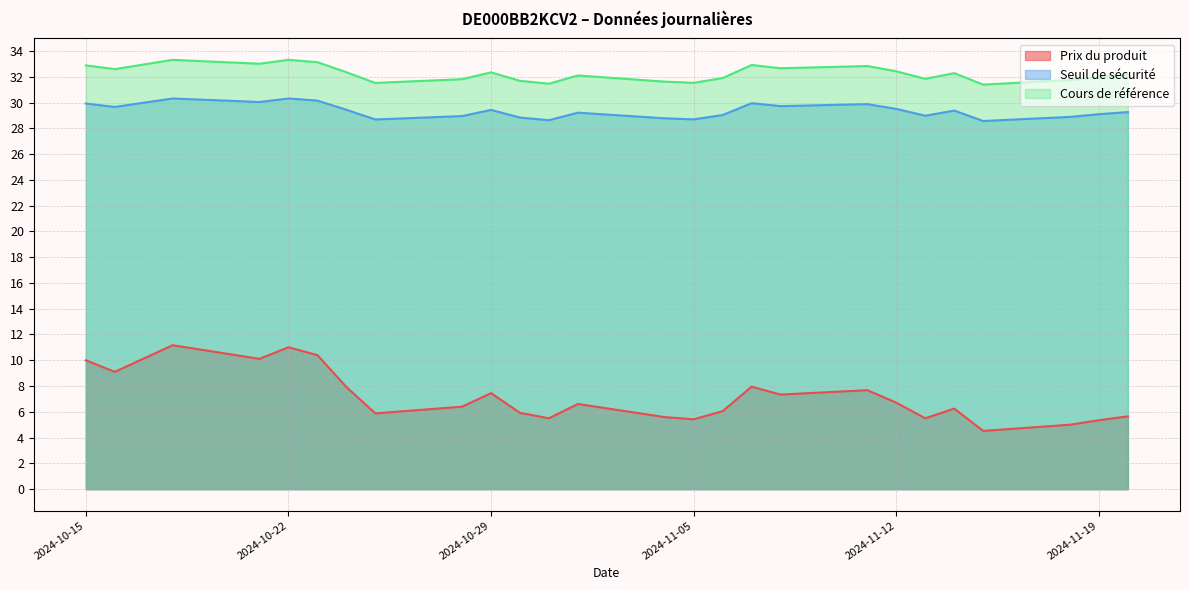

Reading left to right, list all the values displayed in this chart.

Prix du produit: 2024-10-15=10.0	2024-10-16=9.1	2024-10-18=11.2	2024-10-21=10.1	2024-10-22=11.0	2024-10-23=10.4	2024-10-24=7.9	2024-10-25=5.9	2024-10-28=6.4	2024-10-29=7.5	2024-10-30=5.9	2024-10-31=5.5	2024-11-01=6.6	2024-11-04=5.6	2024-11-05=5.4	2024-11-06=6.0	2024-11-07=8.0	2024-11-08=7.3	2024-11-11=7.7	2024-11-12=6.7	2024-11-13=5.5	2024-11-14=6.2	2024-11-15=4.5	2024-11-18=5.0	2024-11-19=5.3	2024-11-20=5.7
Seuil de sécurité: 2024-10-15=29.9	2024-10-16=29.7	2024-10-18=30.3	2024-10-21=30.0	2024-10-22=30.3	2024-10-23=30.1	2024-10-24=29.4	2024-10-25=28.7	2024-10-28=28.9	2024-10-29=29.4	2024-10-30=28.8	2024-10-31=28.6	2024-11-01=29.2	2024-11-04=28.8	2024-11-05=28.7	2024-11-06=29.0	2024-11-07=29.9	2024-11-08=29.7	2024-11-11=29.9	2024-11-12=29.5	2024-11-13=29.0	2024-11-14=29.4	2024-11-15=28.6	2024-11-18=28.9	2024-11-19=29.1	2024-11-20=29.3
Cours de référence: 2024-10-15=32.9	2024-10-16=32.6	2024-10-18=33.3	2024-10-21=33.0	2024-10-22=33.3	2024-10-23=33.1	2024-10-24=32.4	2024-10-25=31.5	2024-10-28=31.8	2024-10-29=32.3	2024-10-30=31.7	2024-10-31=31.5	2024-11-01=32.1	2024-11-04=31.6	2024-11-05=31.5	2024-11-06=31.9	2024-11-07=32.9	2024-11-08=32.7	2024-11-11=32.8	2024-11-12=32.4	2024-11-13=31.8	2024-11-14=32.3	2024-11-15=31.4	2024-11-18=31.7	2024-11-19=32.0	2024-11-20=32.1